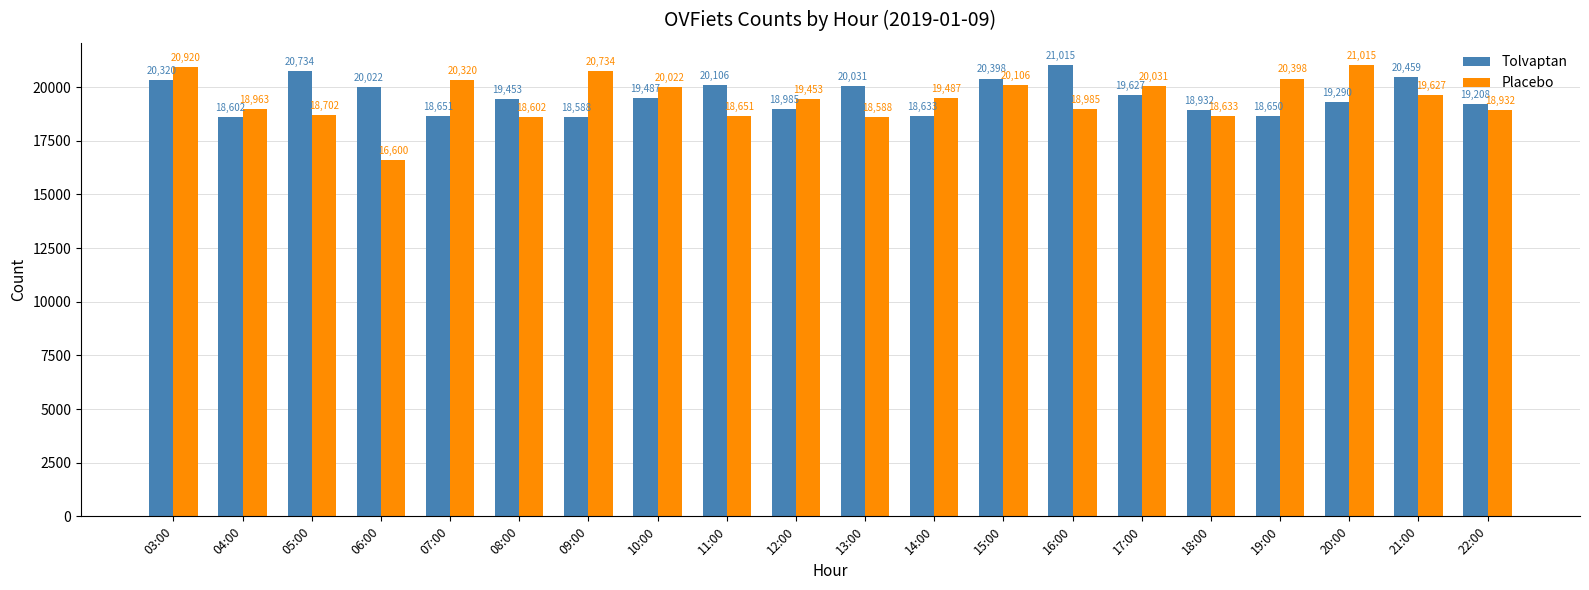

True or false: Placebo has a value of 18963 at 04:00.

True